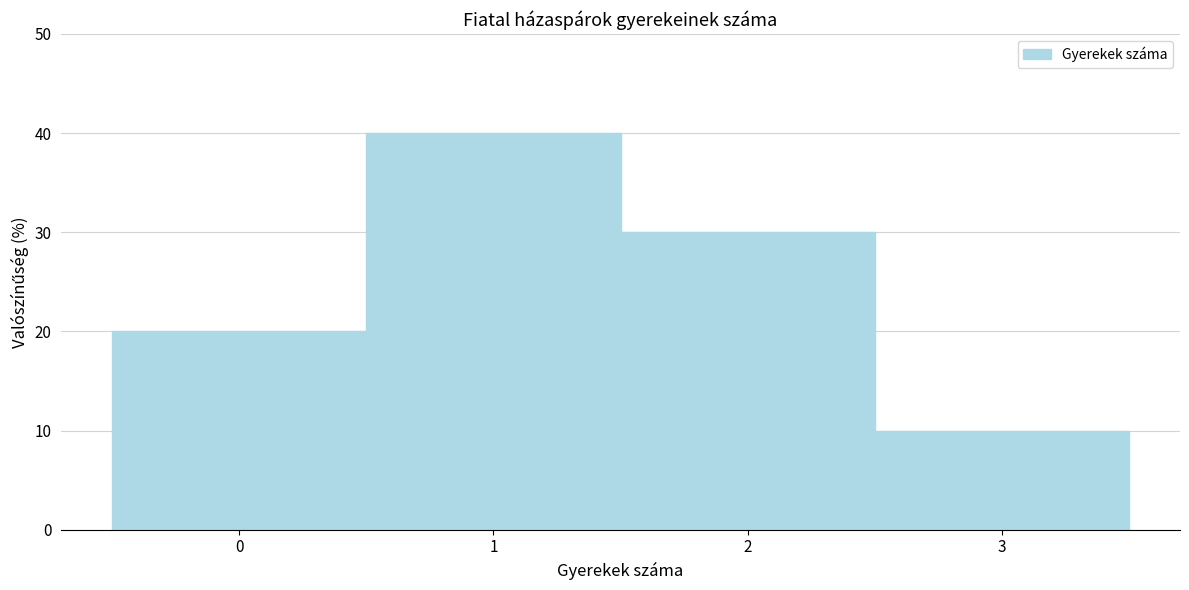

What is the height of the bar covering 2.5 to 3.5 on the x-axis? The values are not printed on the chart, so give them approximately, as read against the axis.

10